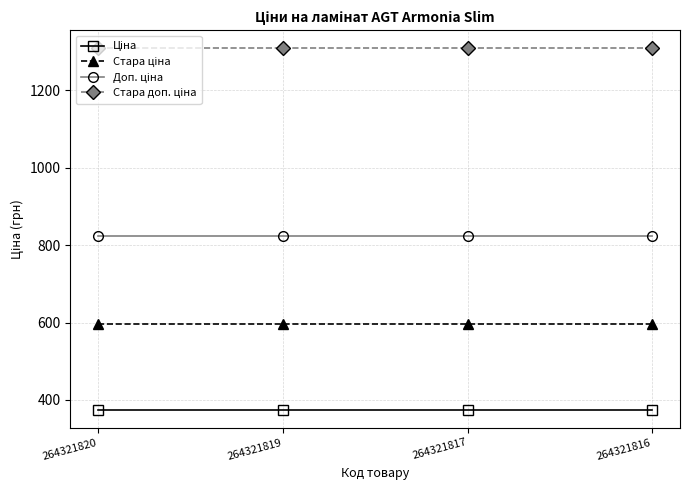

What is the difference between the highest and lowest values at 264321817?

933.4